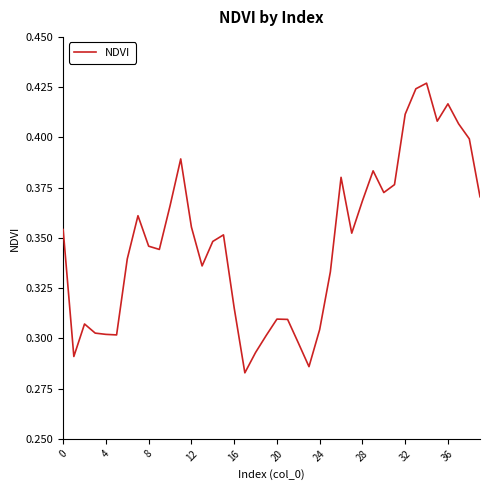

Where is the data nearest to the value 0?

17